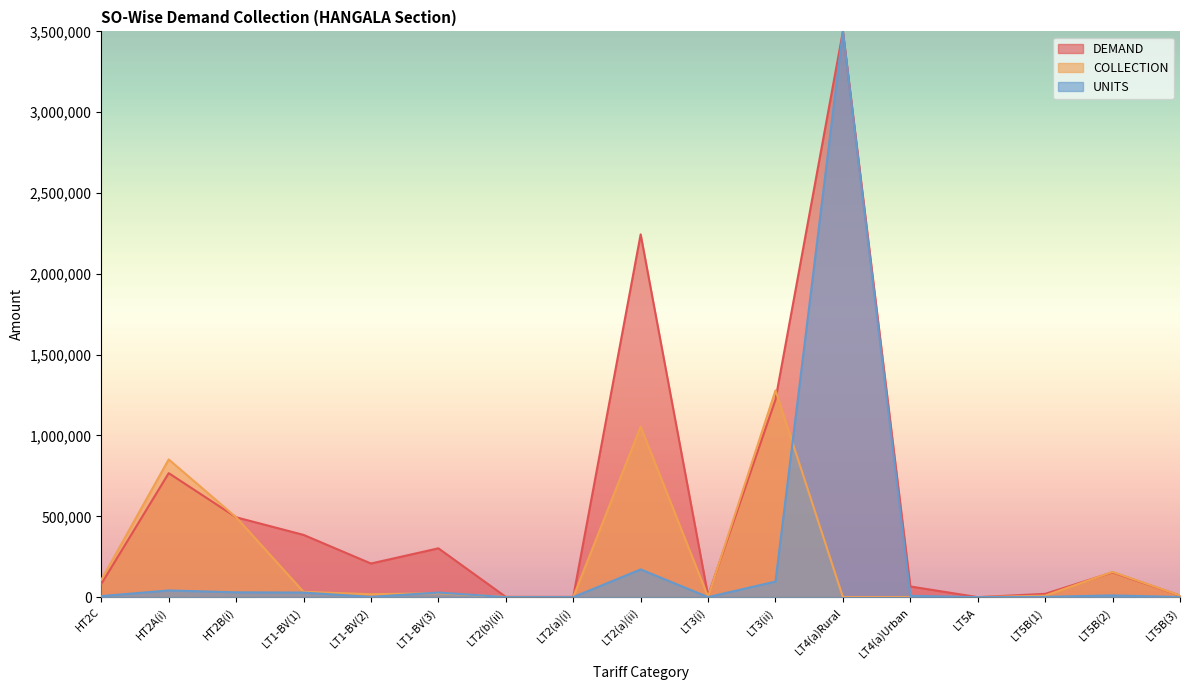

Is it true that DEMAND equals 45100.7 at LT1-BV(3)?

False